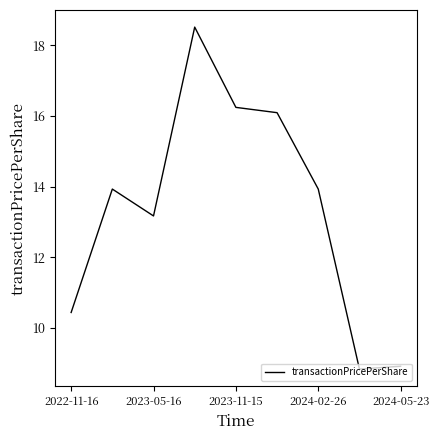

What is the difference between the maximum and minimum values?

9.7